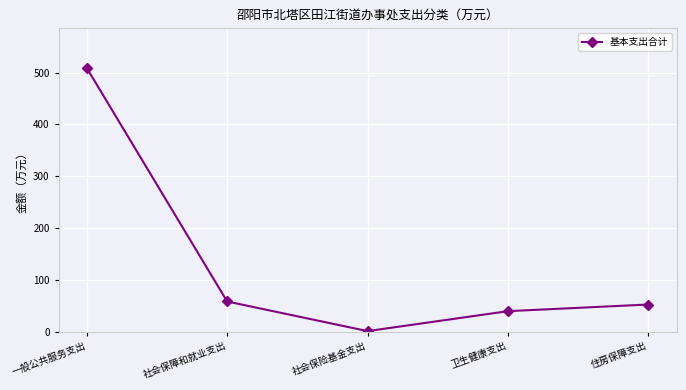

Is it true that the value at 一般公共服务支出 is 509.2?

True